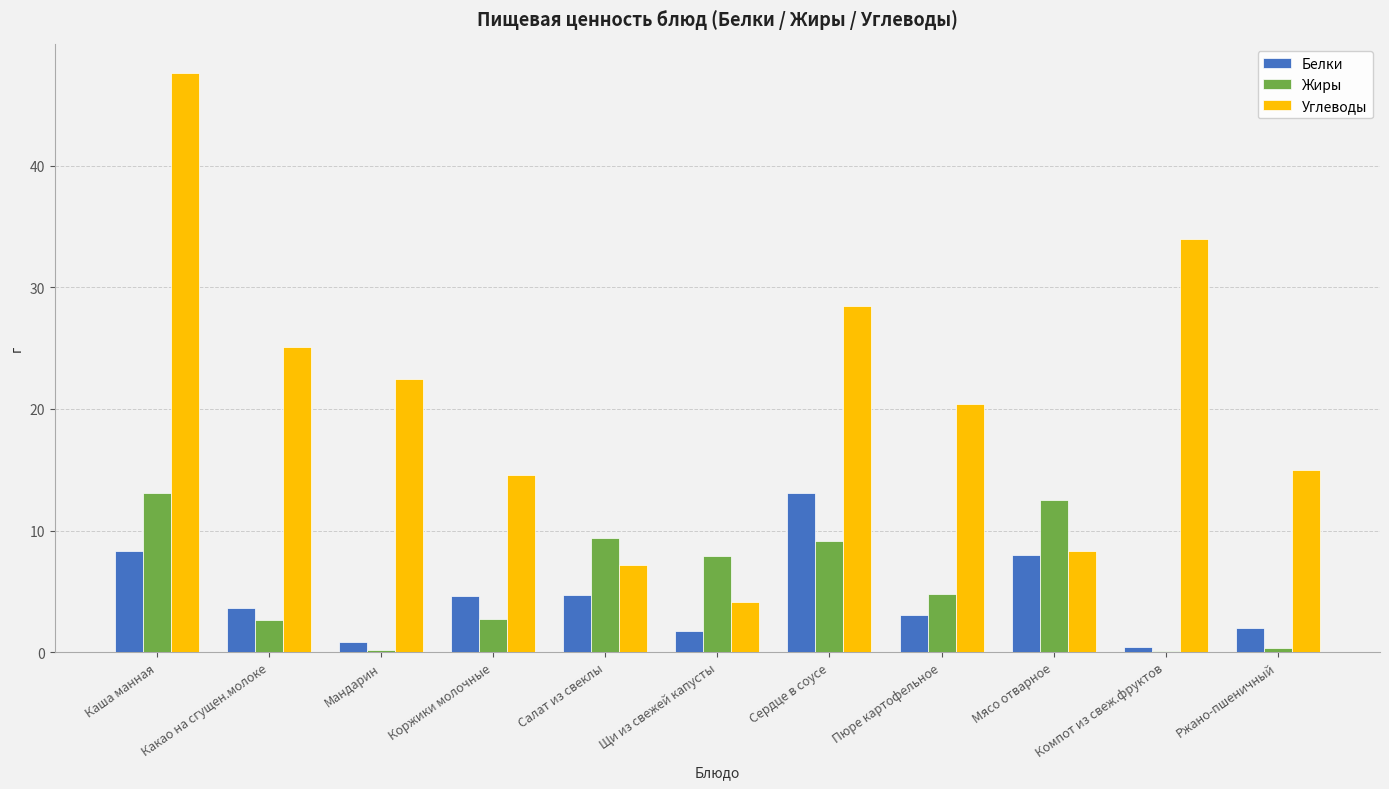

Which category has the highest value in the Белки series?

Сердце в соусе